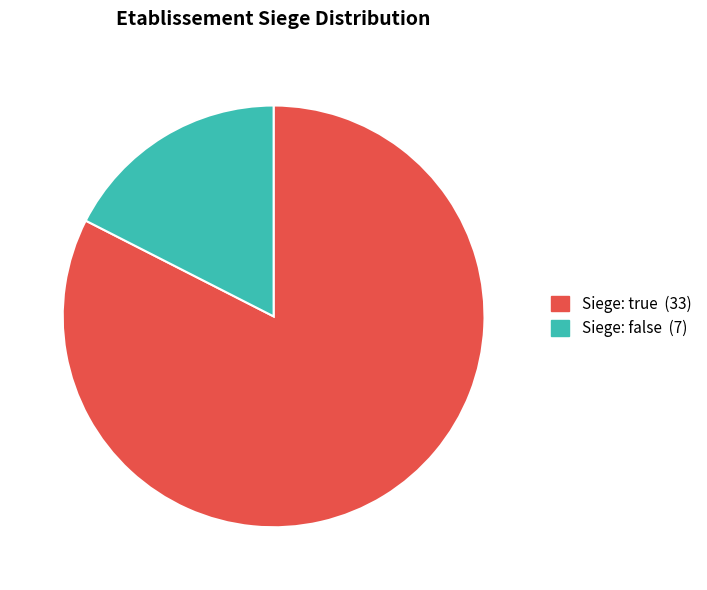

Which category has the biggest portion of the pie?

Siege: true (33)